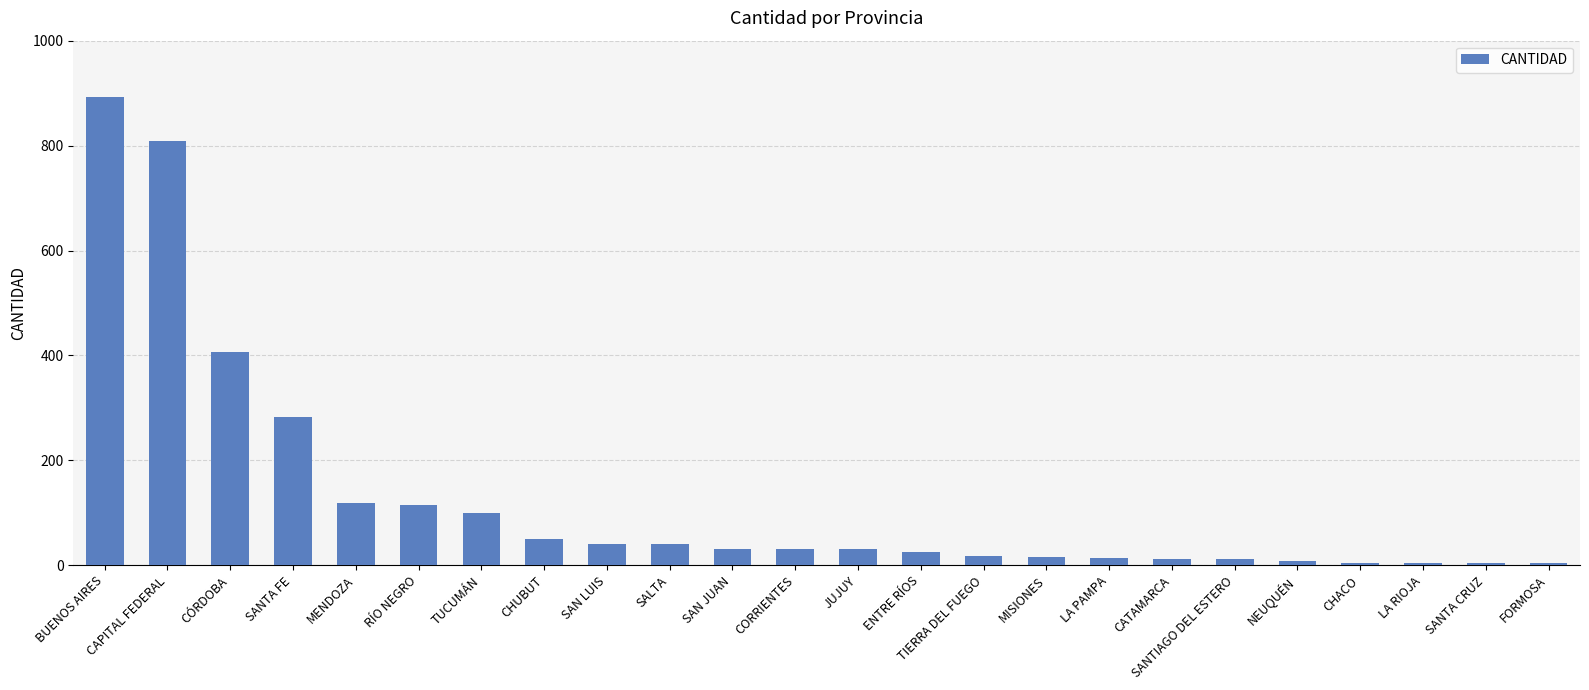

How many data points does each series have?

24